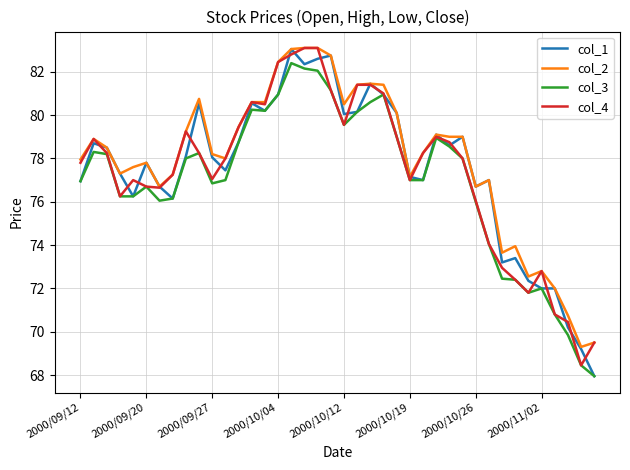

What is the maximum value shown in the chart?

83.1